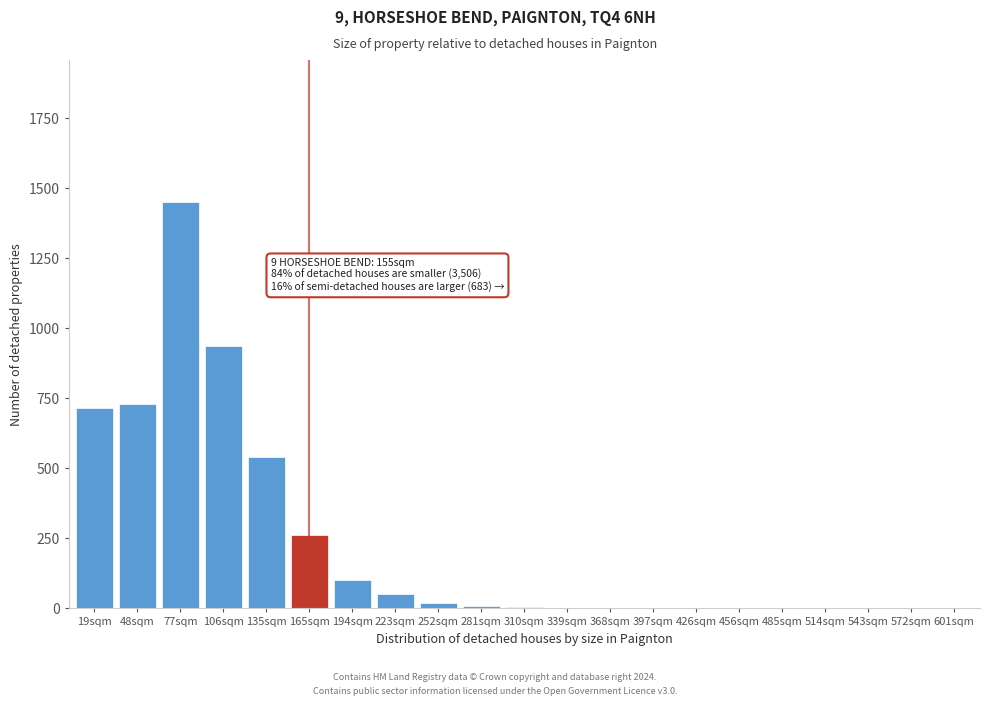

What is the sum of all values?

4833